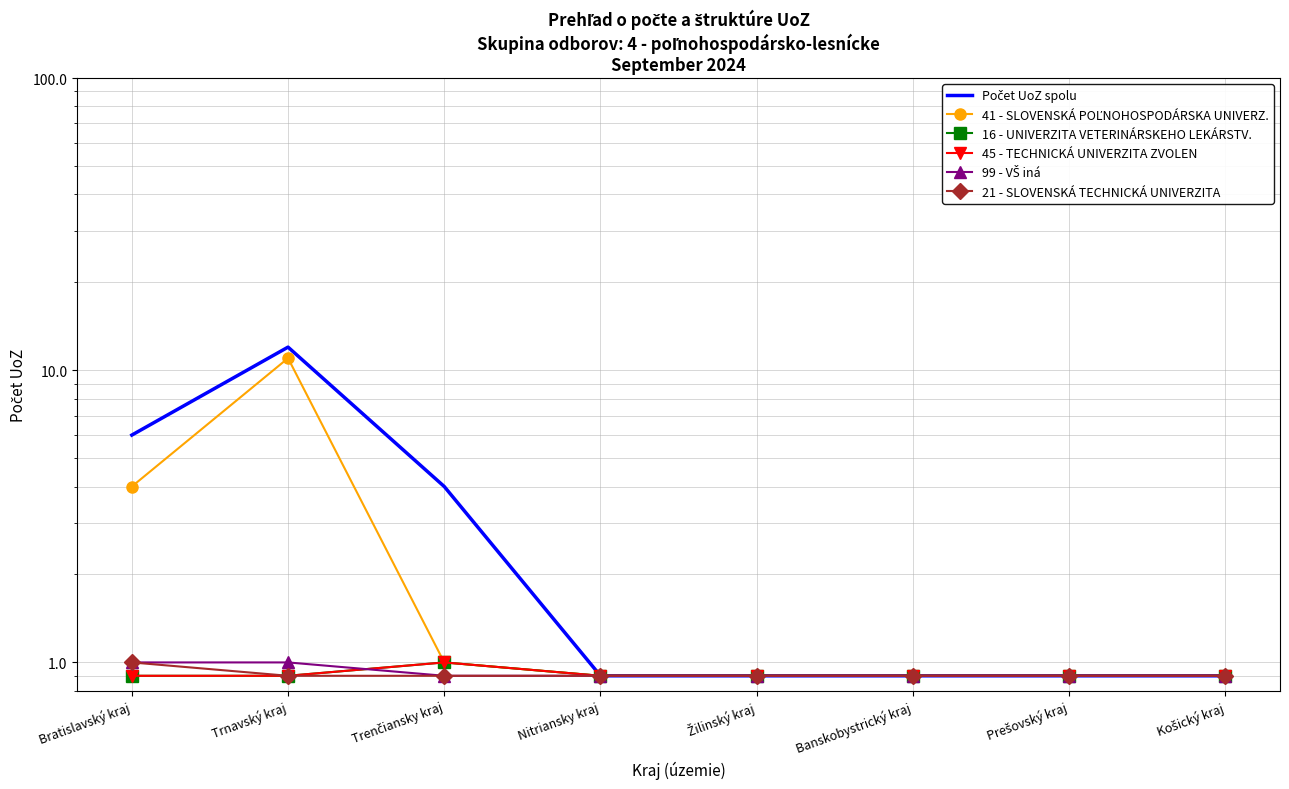

True or false: 45 - TECHNICKÁ UNIVERZITA ZVOLEN and 41 - SLOVENSKÁ POĽNOHOSPODÁRSKA UNIVERZ. cross at least once.

False